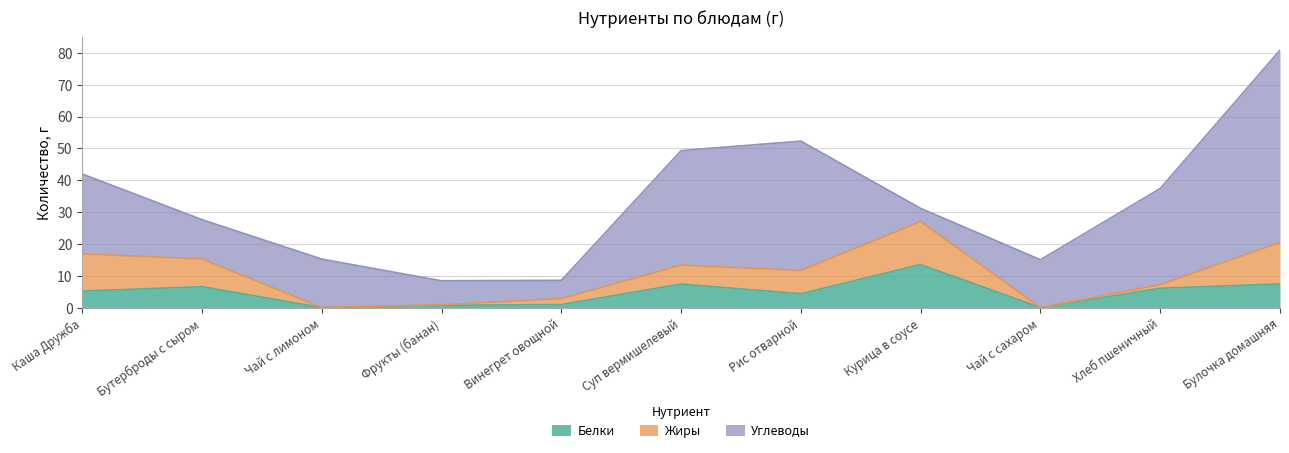

At which label is Жиры closest to 6?

Суп вермишелевый